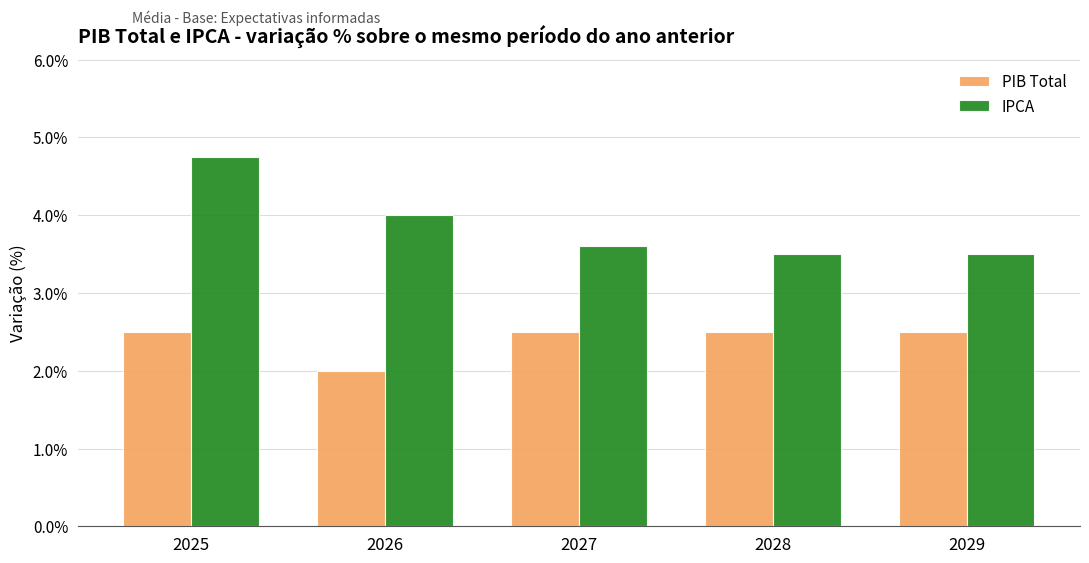

Rank the series by their average value, from lowest to highest.

PIB Total, IPCA